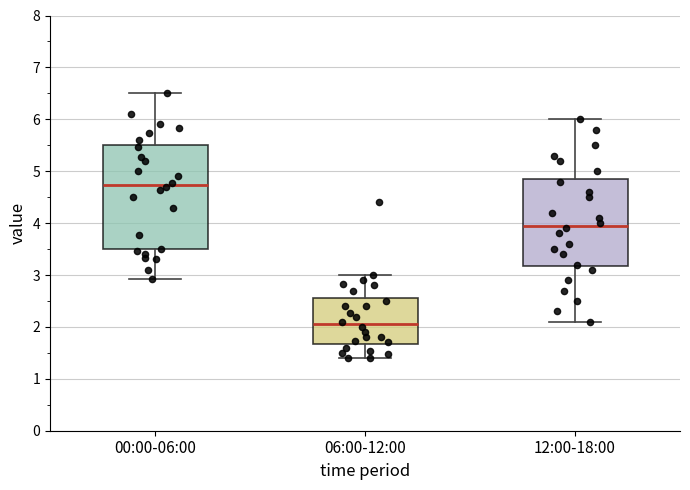

Reading left to right, read every box against the y-axis: the position of its median line, the range the box covers, and the ends of its whiskers. The values are not printed on the chart, so give them approximately, as read against the axis.

00:00-06:00: median 4.7, box 3.5 to 5.5, whiskers 2.9 to 6.5
06:00-12:00: median 2.1, box 1.7 to 2.6, whiskers 1.4 to 3.0
12:00-18:00: median 4.0, box 3.2 to 4.9, whiskers 2.1 to 6.0